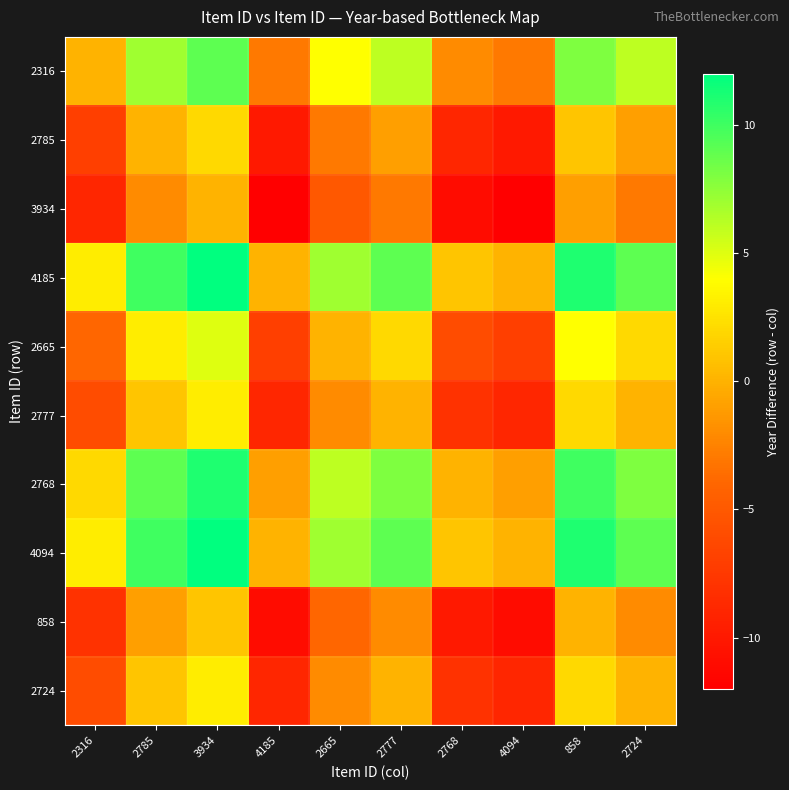

List the series in order of their peak value, highest first.

4185, 4094, 2768, 2316, 2665, 2777, 2724, 2785, 858, 3934